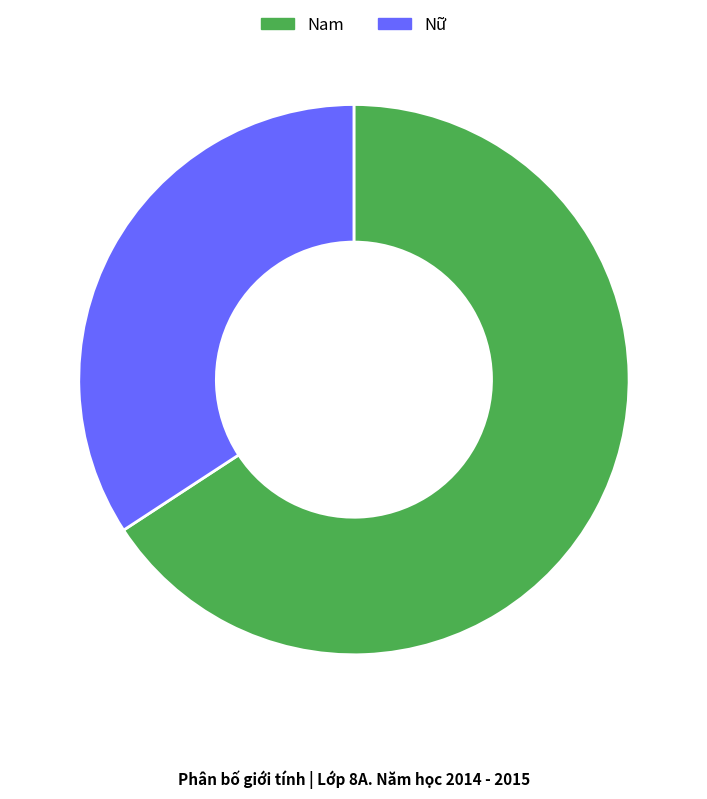

Approximately how many times larger is the value at Nữ compared to Nam?

0.5